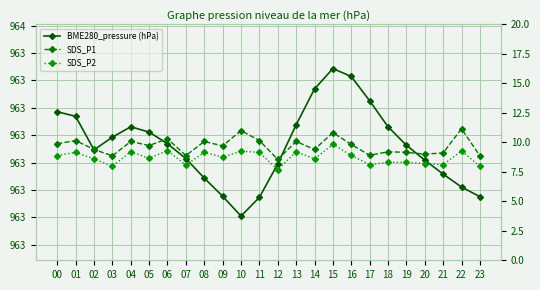

True or false: SDS_P1 and SDS_P2 cross at least once.

False